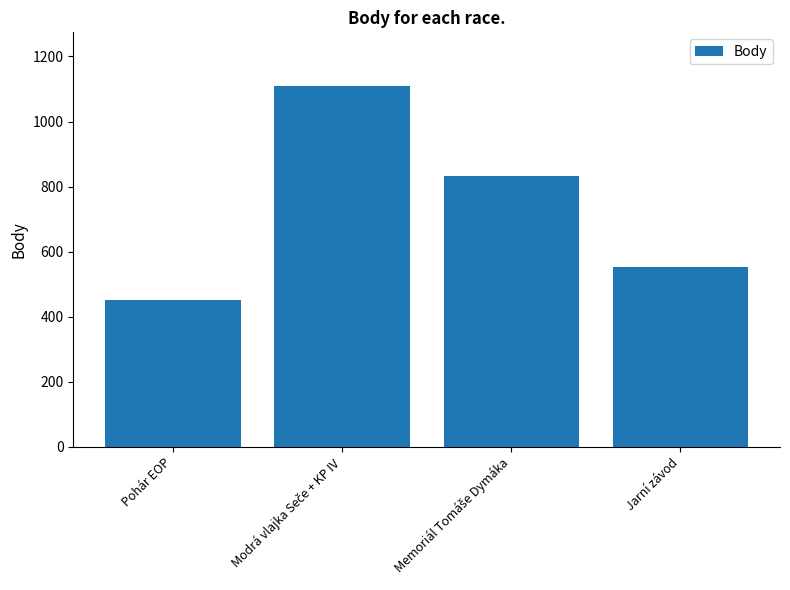

Which category has the lowest value across all series?

Pohár EOP